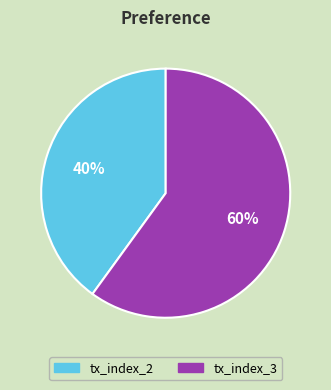

To the nearest percent, what is the average slice percentage?

50%